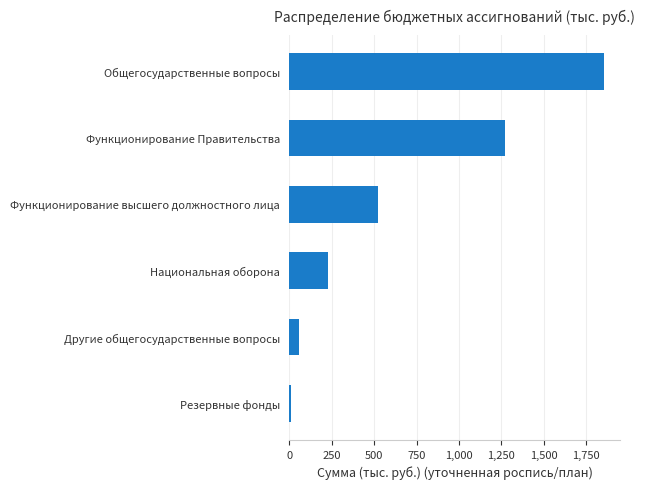

At which category does the chart reach its minimum across all series?

Резервные фонды